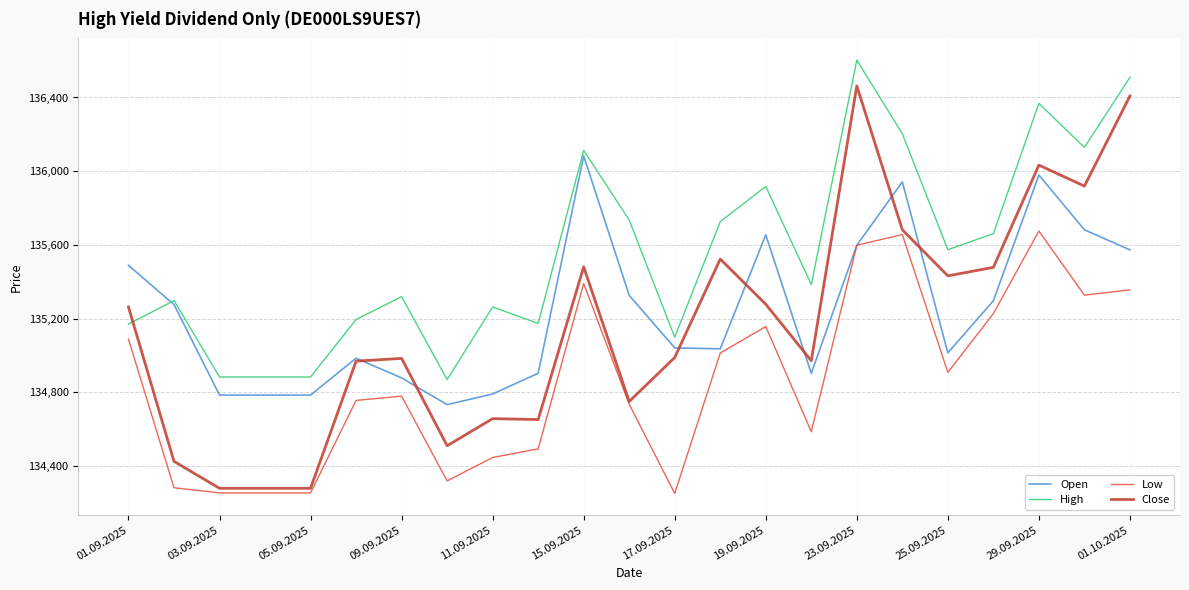

Which series has the largest range (max minus min)?

Close